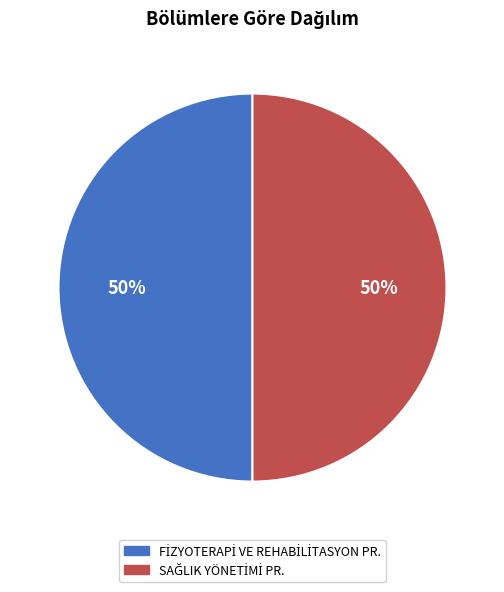

Count the number of slices in the pie.

2